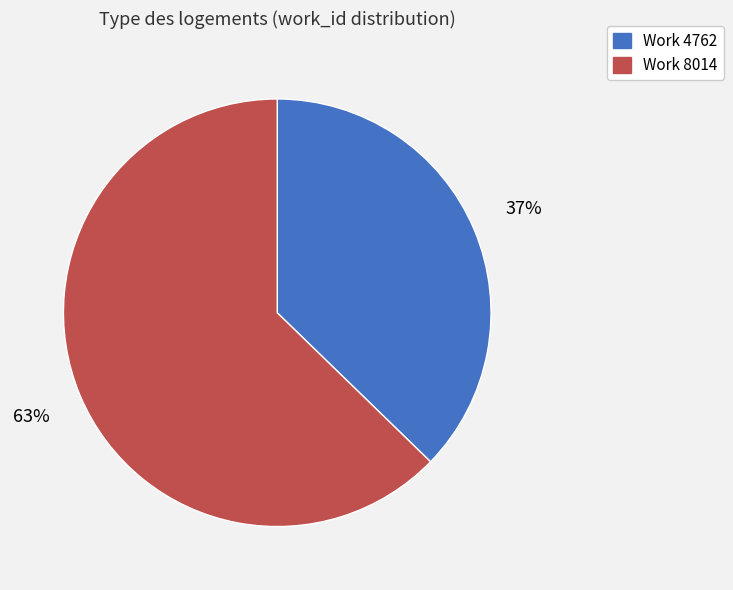

Is it true that Work 4762 is 22% of the pie?

False